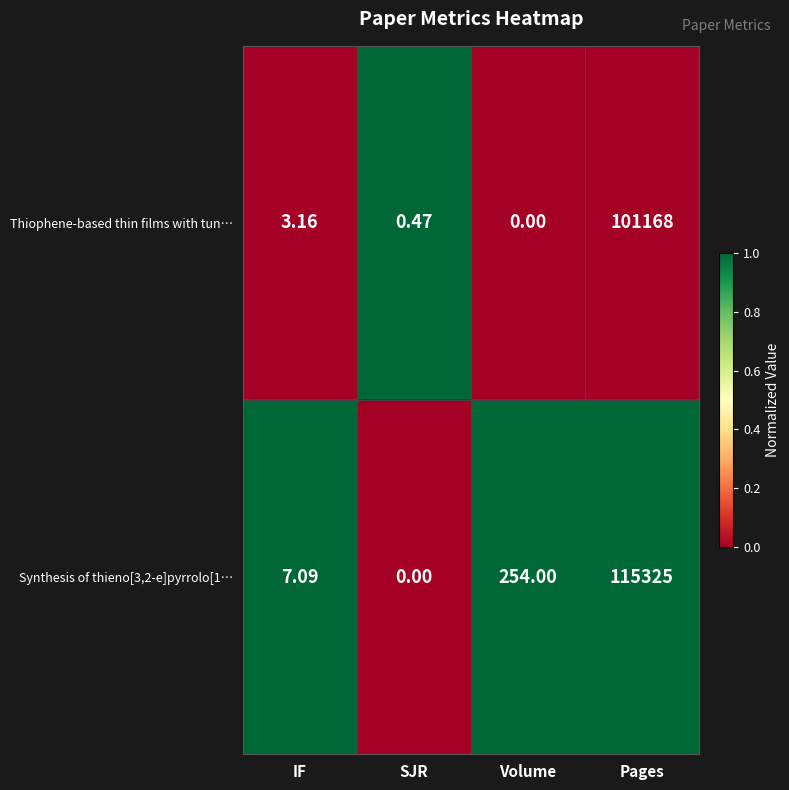

How many values in Thiophene-based thin films with tun… are above zero?

3